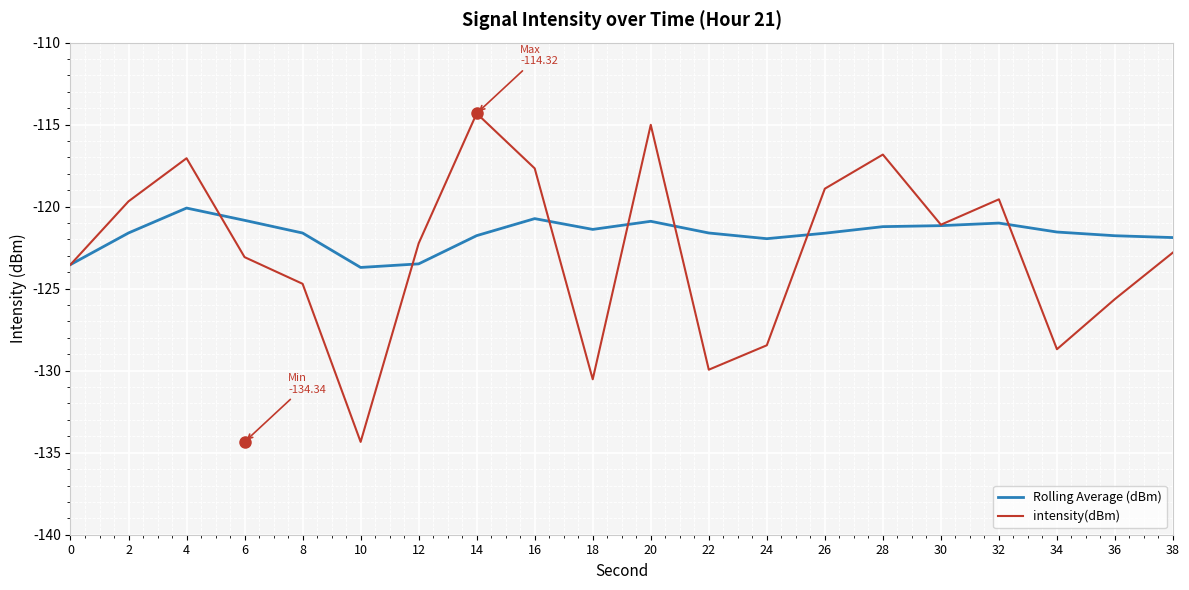

True or false: Rolling Average (dBm) has a value of -65.8 at 28.

False